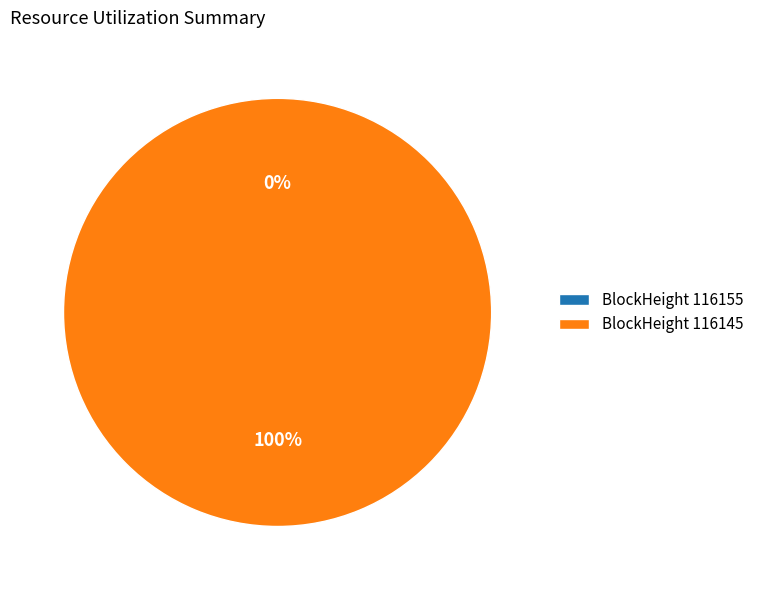

Which category has the biggest portion of the pie?

116145